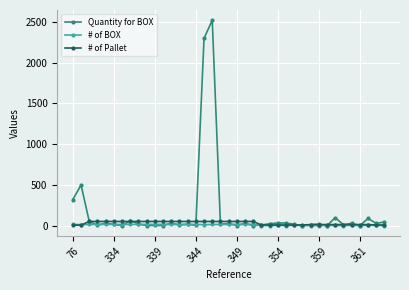

True or false: Quantity for BOX has more than 1 interior local peaks.

True